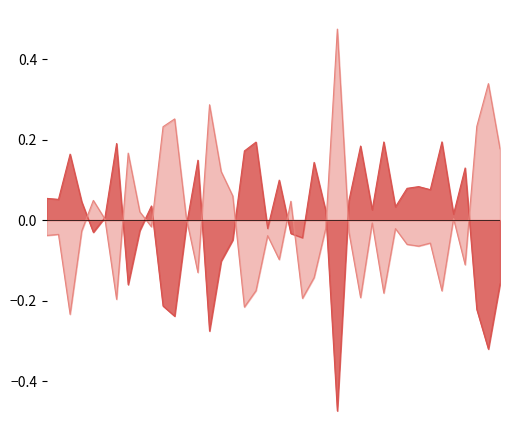

How many lines are shown in the chart?

2